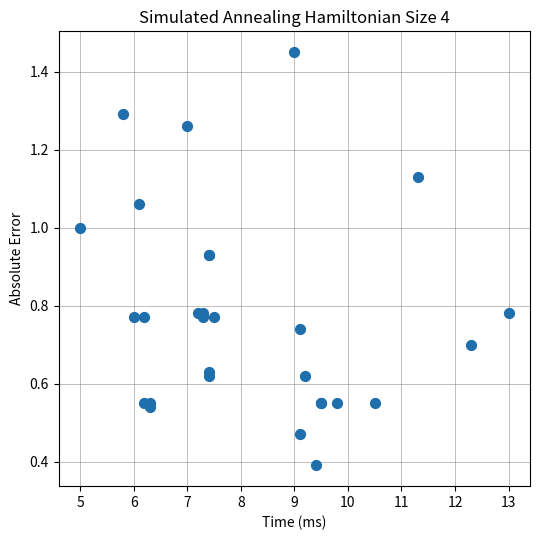

What Y value in the scatter plot is closest to 0?

0.4